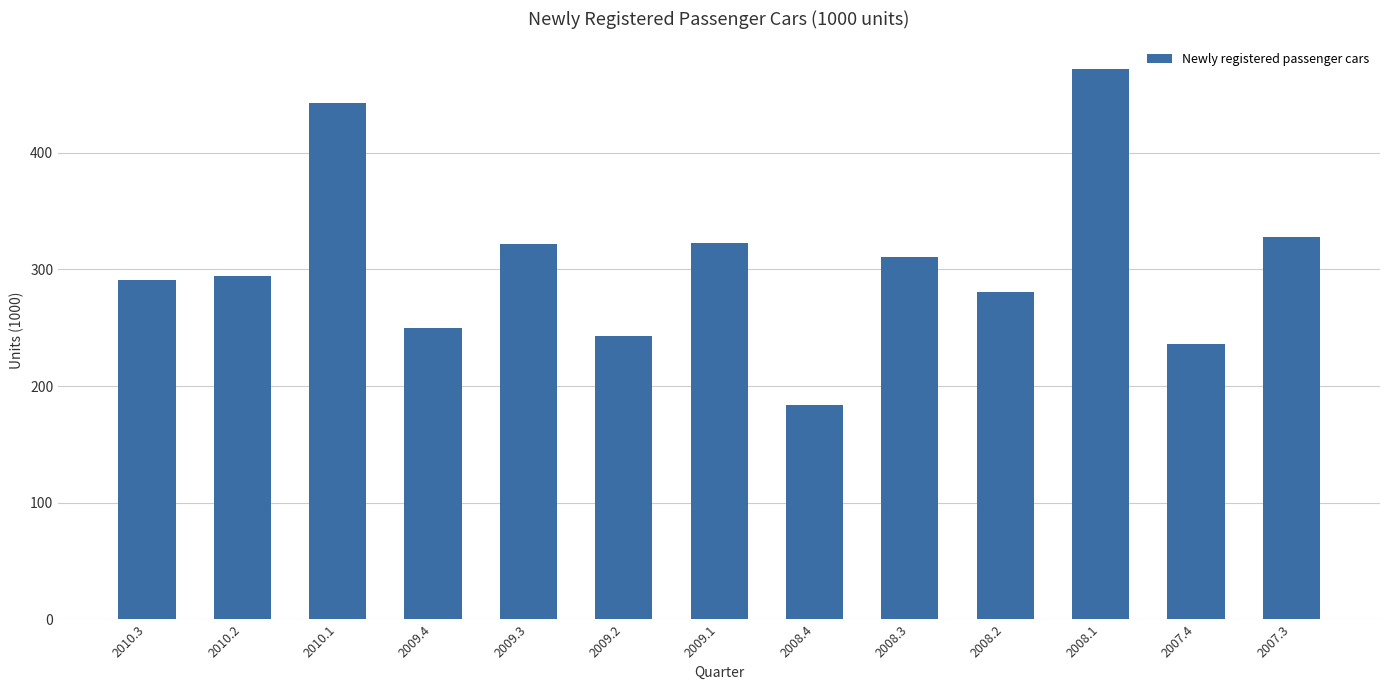

At which label is the value closest to 328?

2007.3